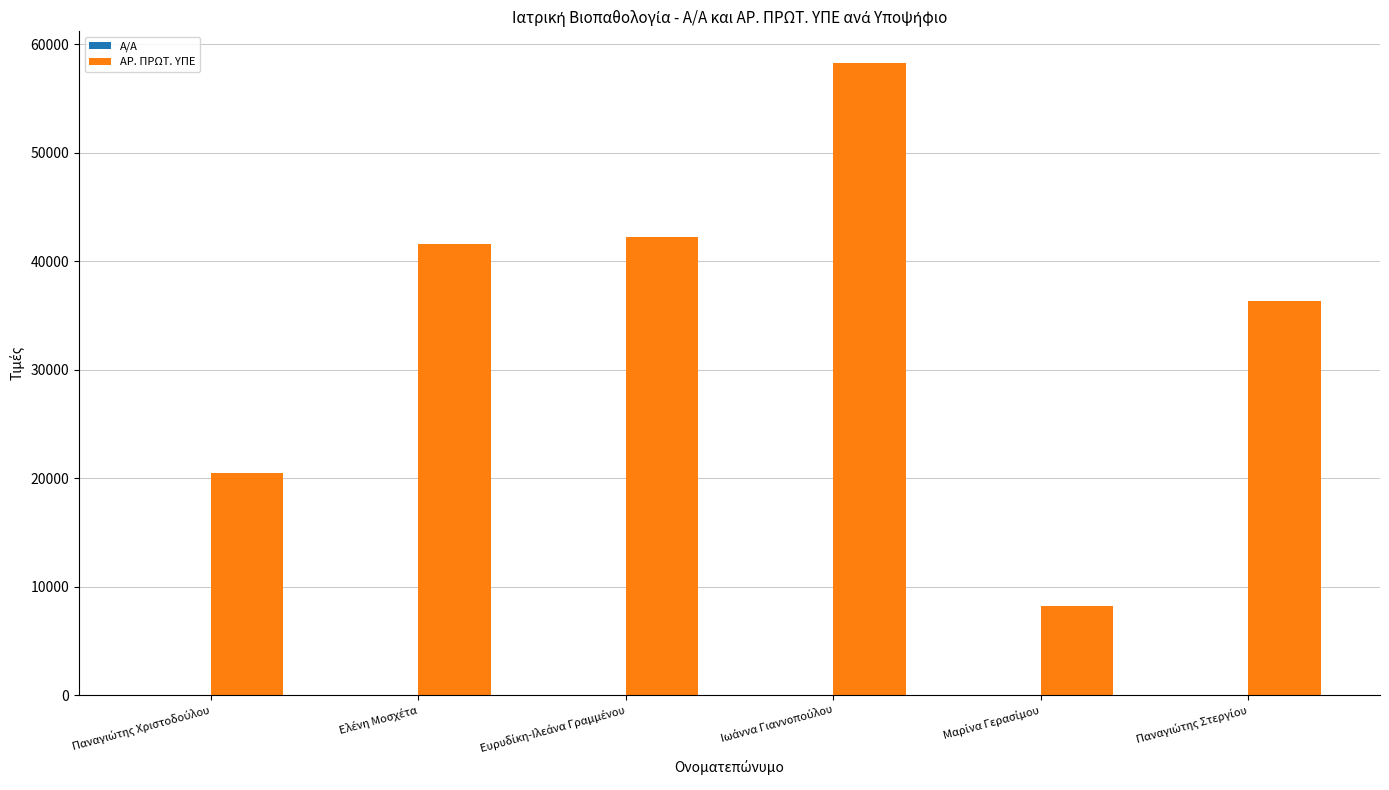

What is the maximum value shown in the chart?

58286